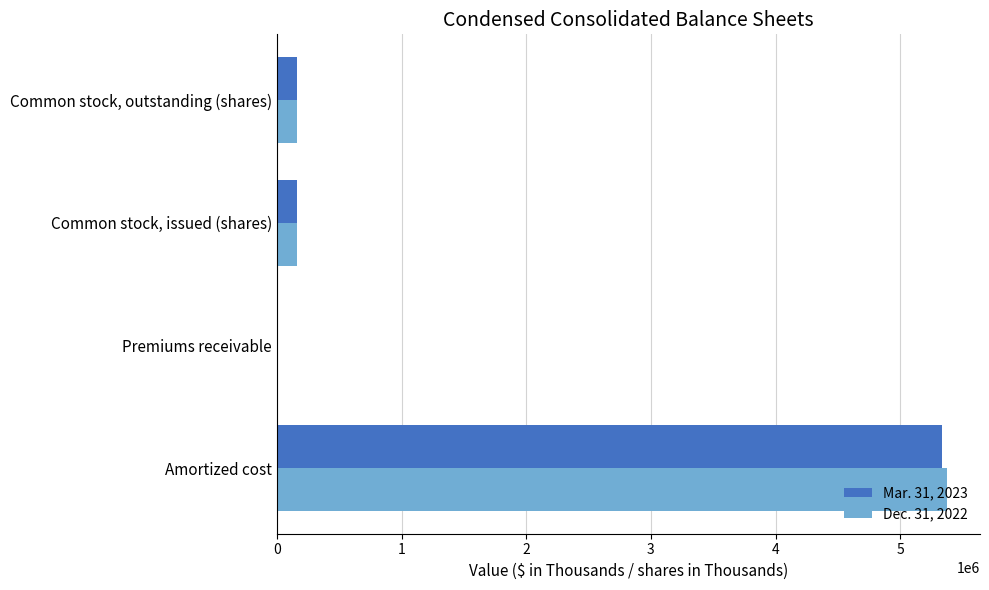

Between Amortized cost and Common stock, issued (shares), which series saw the biggest shift?

Dec. 31, 2022